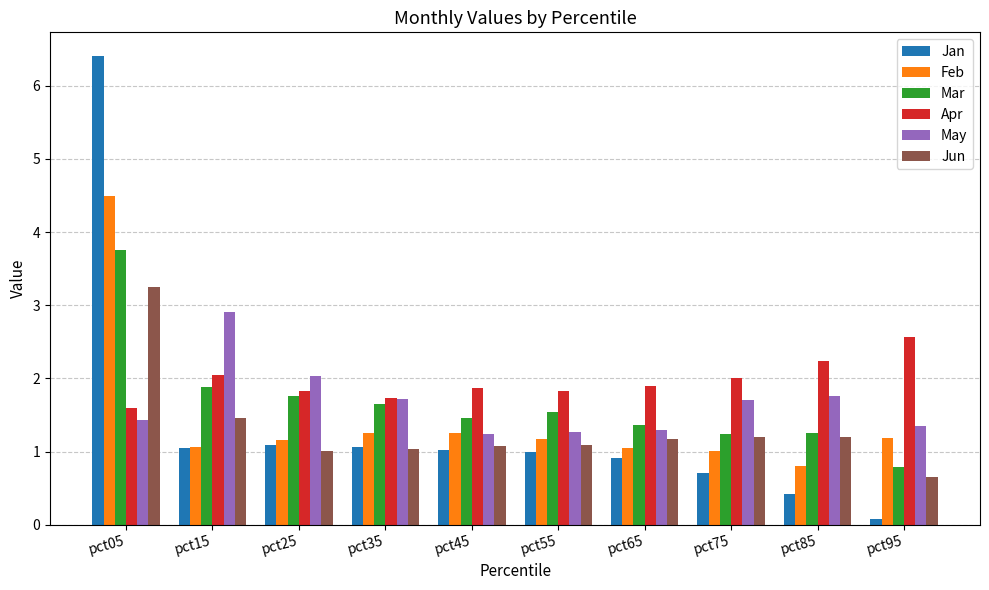

Is it true that Jan equals 0.1 at pct95?

True